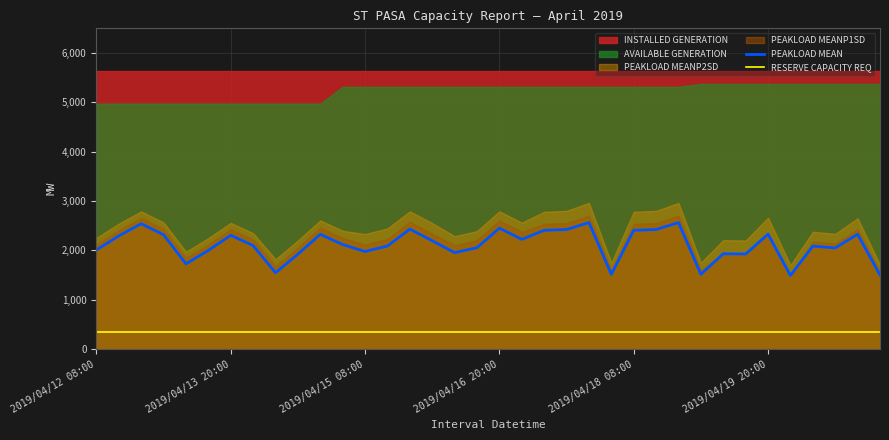

True or false: PEAKLOAD MEAN and RESERVE CAPACITY REQ intersect in this chart.

False